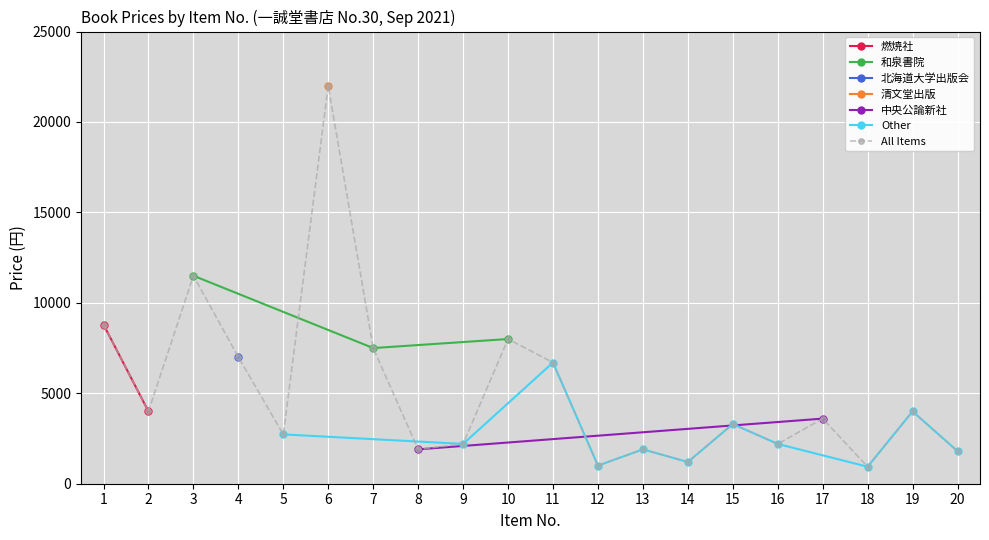

Is this an area chart (filled region under the line)?

No